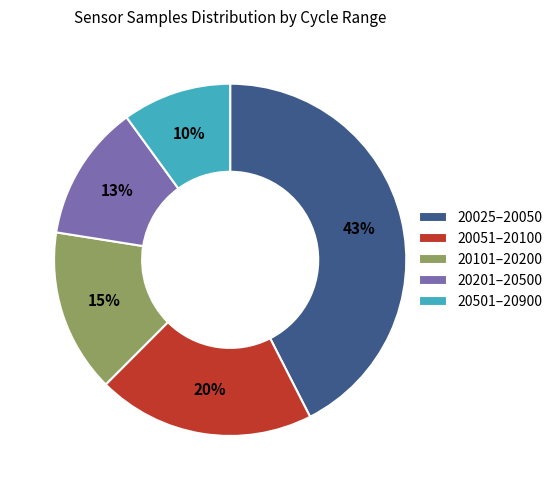

How many segments does this pie chart have?

5